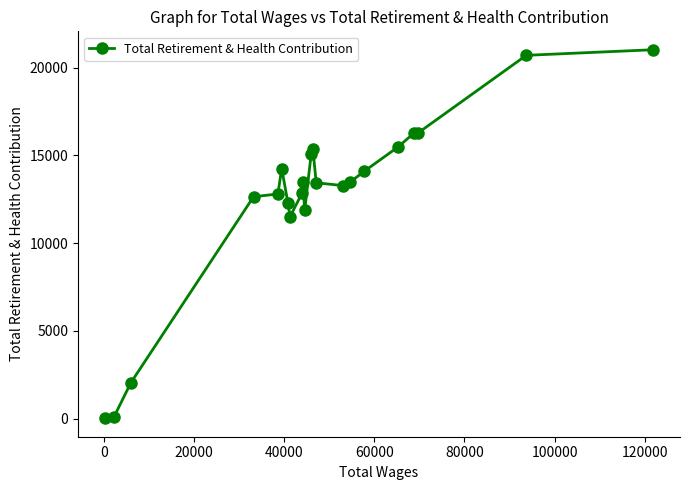

True or false: the data has more than 1 interior local peaks.

True